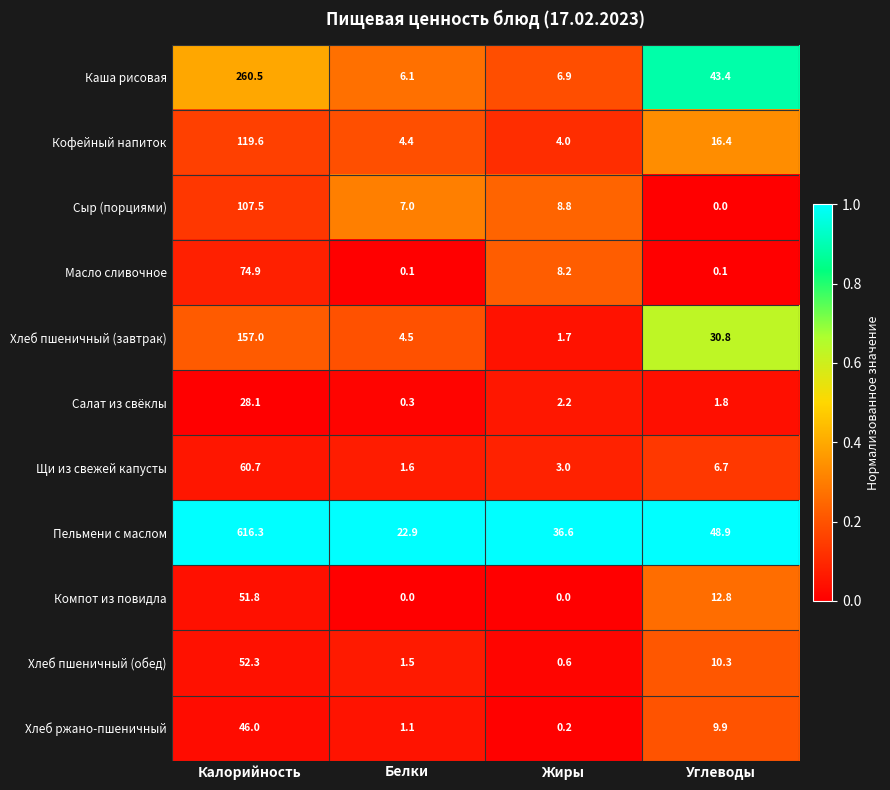

True or false: Кофейный напиток has a value of 4.4 at Белки.

True